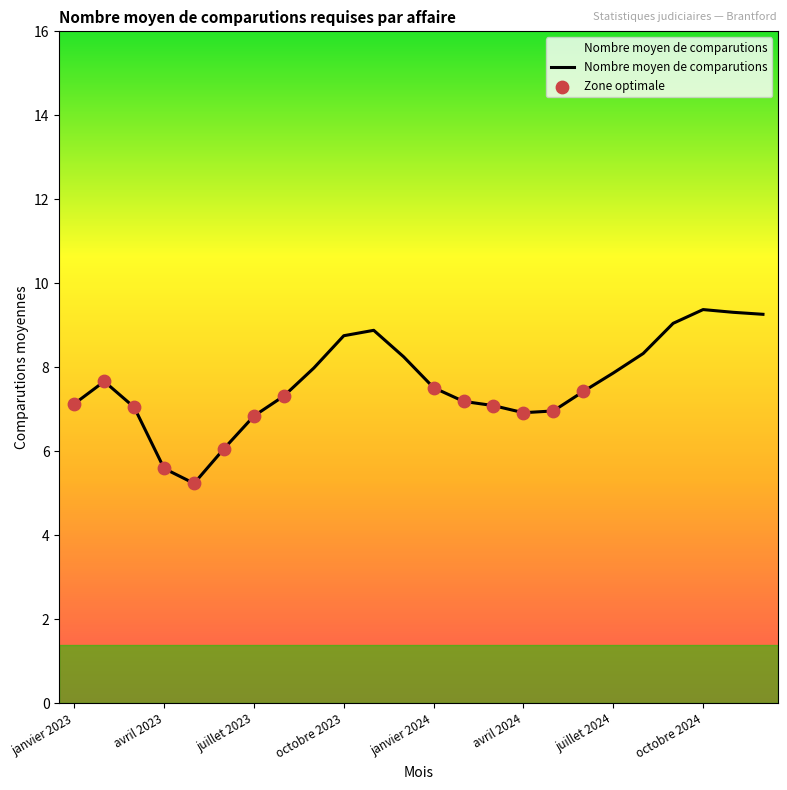

What is the greatest value displayed?

9.4